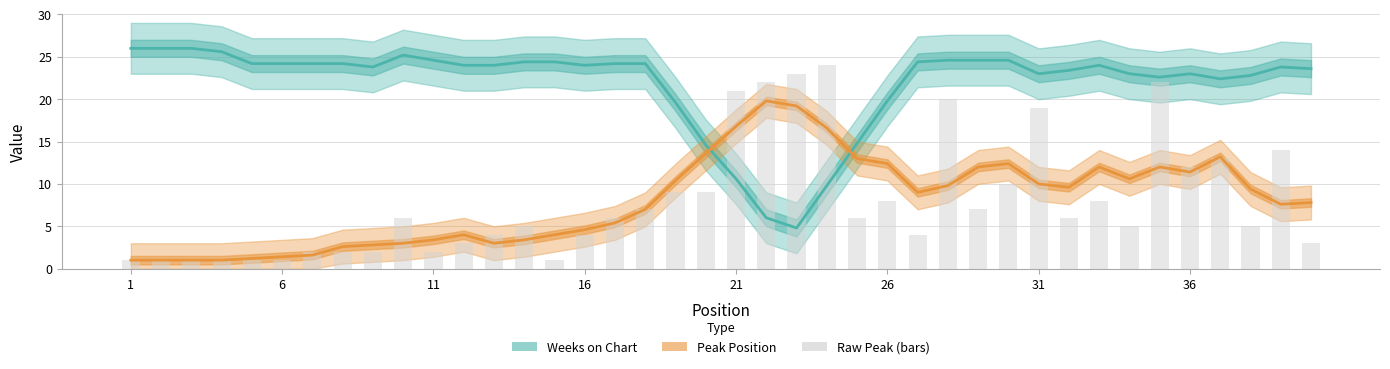

How many values in the Weeks on Chart series exceed 24?

18